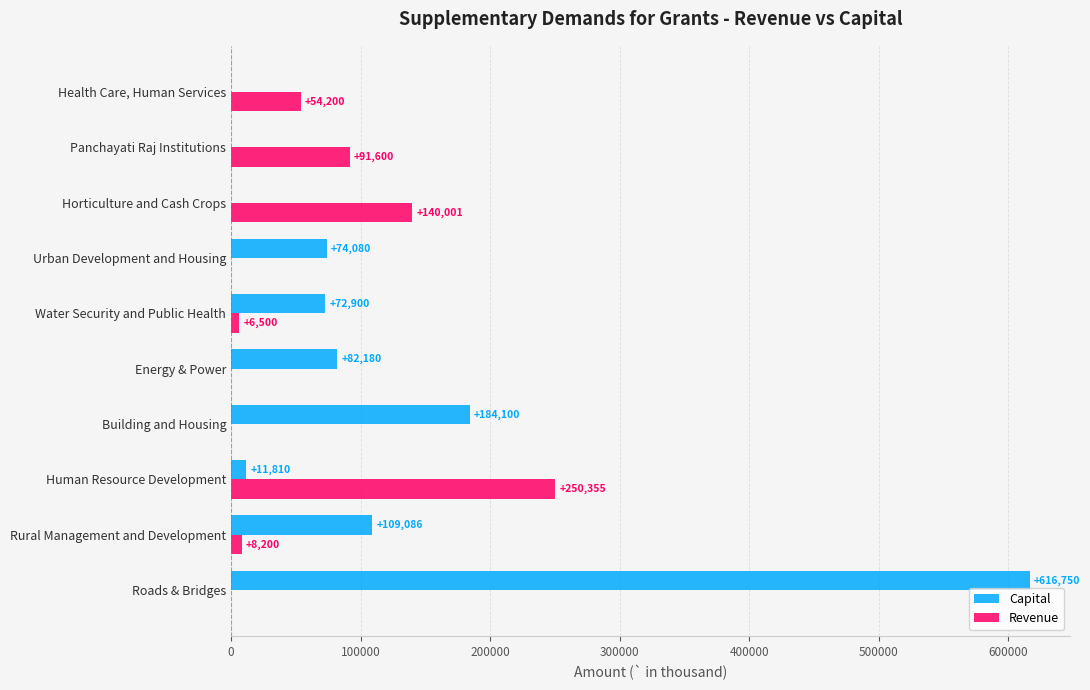

The Revenue series shows 0 at Energy & Power. True or false?

True